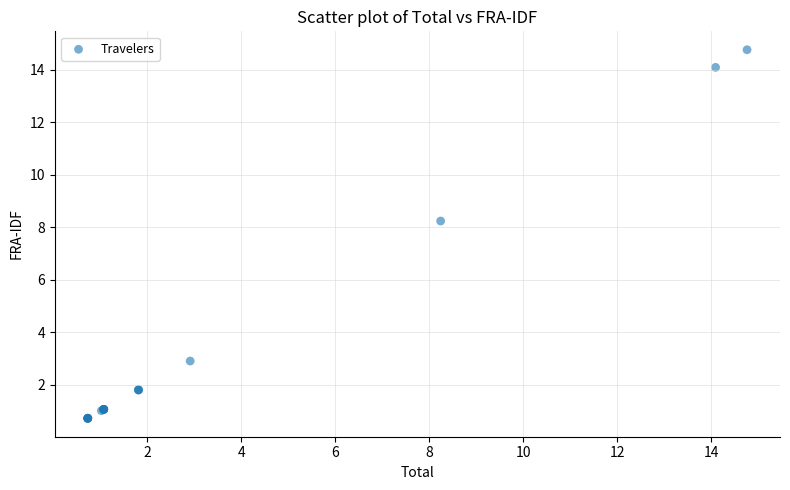

What Y value in the scatter plot is closest to 7?

8.2